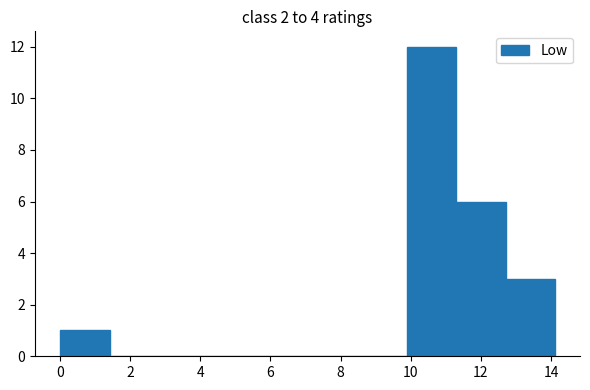

Reading left to right, transcribe this chart: for each bar, give the range it covers on the x-axis and its height. Neither the bar edges nor the heights are printed on the chart, so give them approximately, as read against the axes.

0.0 to 1.4: 1
1.4 to 2.8: 0
2.8 to 4.2: 0
4.2 to 5.6: 0
5.6 to 7.0: 0
7.0 to 8.4: 0
8.4 to 9.8: 0
9.8 to 11.2: 12
11.2 to 12.8: 6
12.8 to 14.2: 3